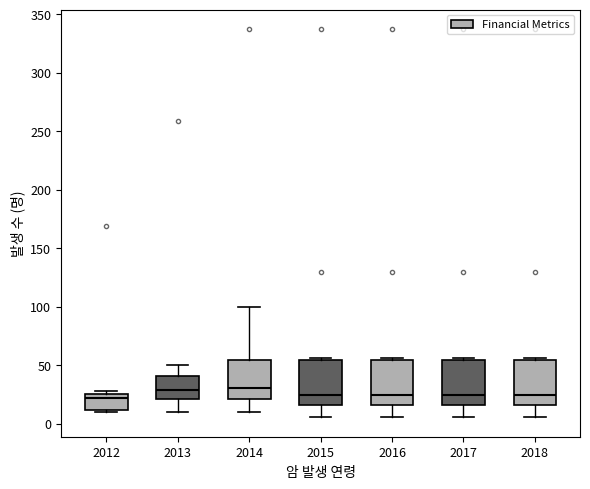

Where does the lower whisker of the box at x = 2018 end on the y-axis? The values are not printed on the chart, so give them approximately, as read against the axis.

5